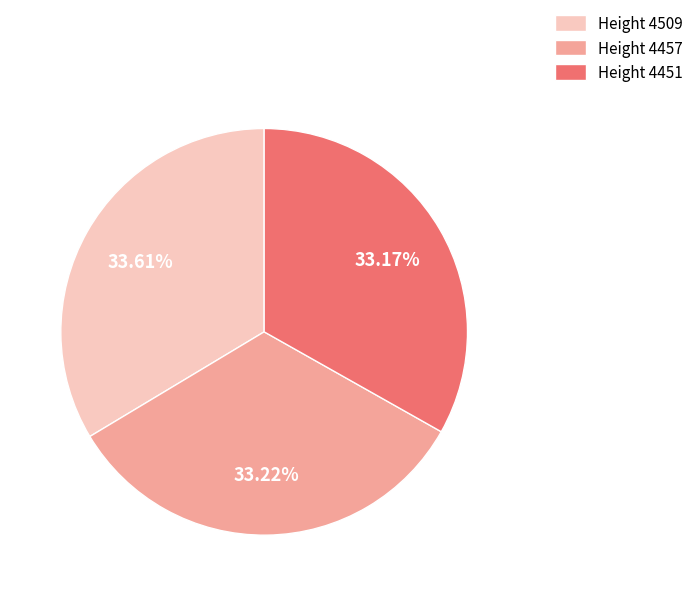

Approximately how many times larger is the value at Height 4509 compared to Height 4457?

1.0